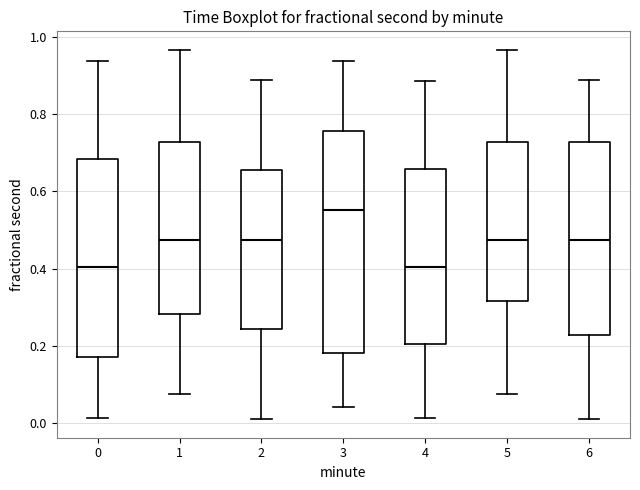

Reading left to right, transcribe this box plot: for each box, give where its median line is, the range the box spans, and where its two whiskers end, as read against the y-axis. The values are not printed on the chart, so give them approximately, as read against the axis.

0: median 0.40, box 0.16 to 0.68, whiskers 0.02 to 0.94
1: median 0.48, box 0.28 to 0.72, whiskers 0.08 to 0.96
2: median 0.48, box 0.24 to 0.66, whiskers 0.00 to 0.88
3: median 0.56, box 0.18 to 0.76, whiskers 0.04 to 0.94
4: median 0.40, box 0.20 to 0.66, whiskers 0.02 to 0.88
5: median 0.48, box 0.32 to 0.72, whiskers 0.08 to 0.96
6: median 0.48, box 0.22 to 0.72, whiskers 0.00 to 0.88